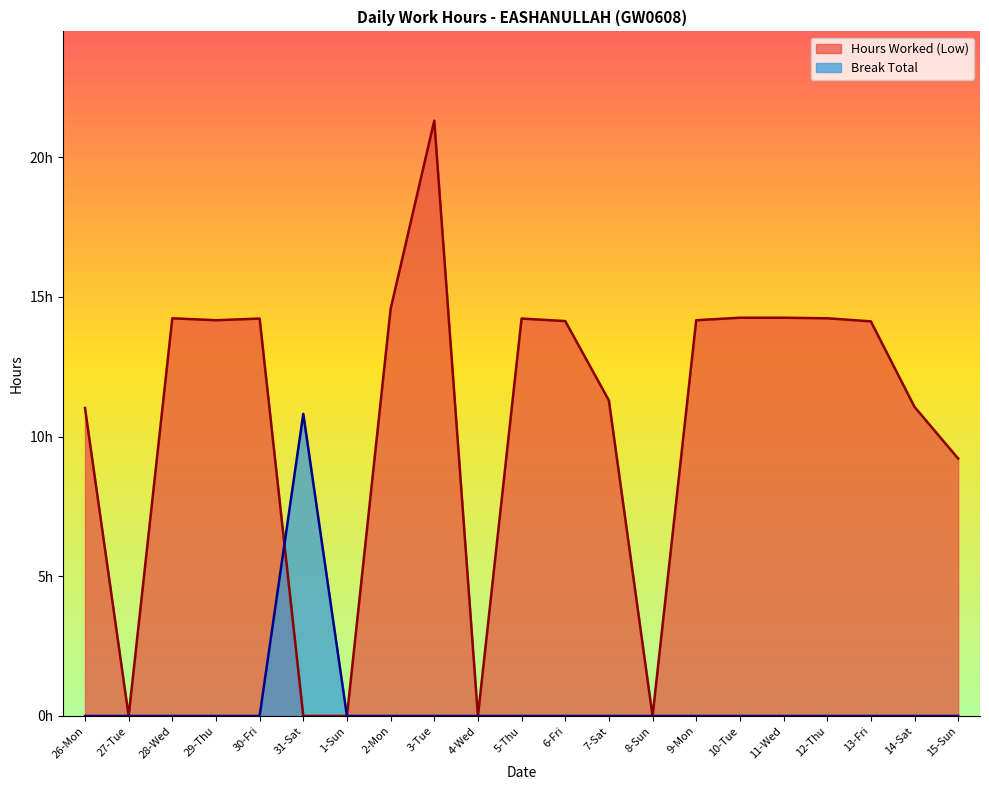

Does the chart display data point markers on the line(s)?

No